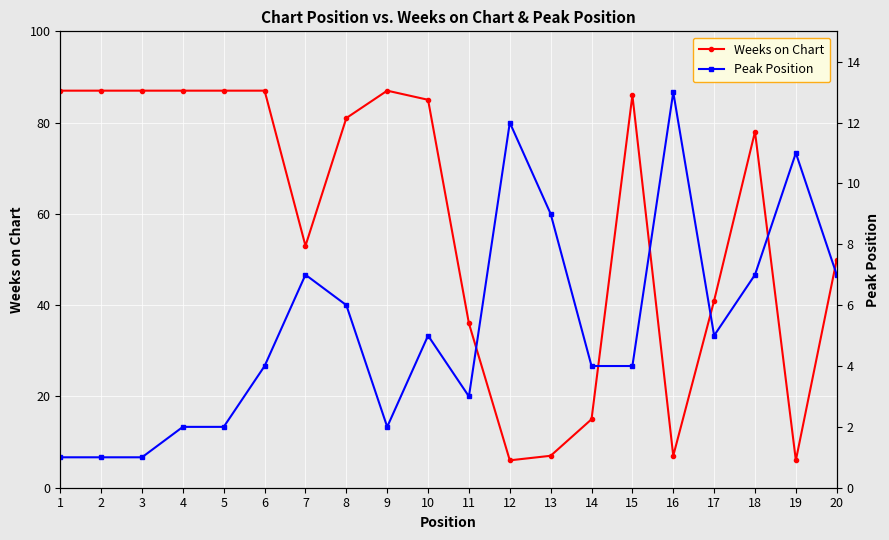

How many interior local valleys does the Weeks on Chart series have?

4